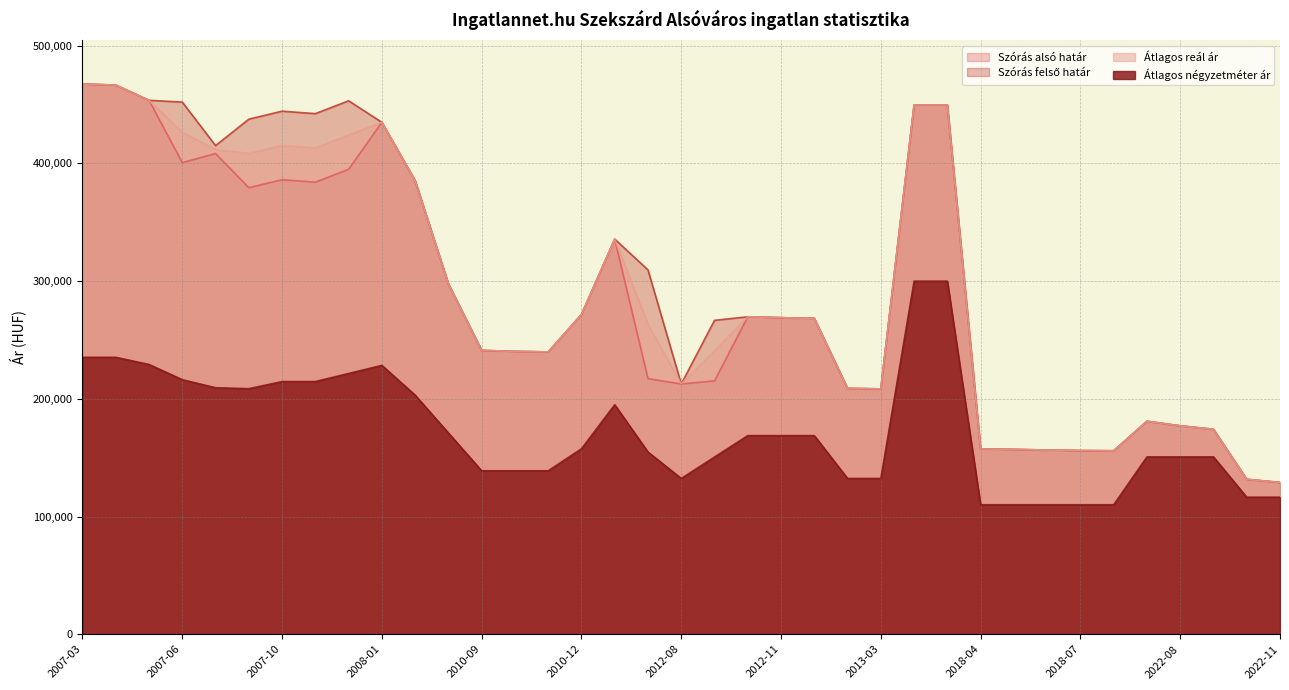

What is the label of the 8th point from the left?

2007-11